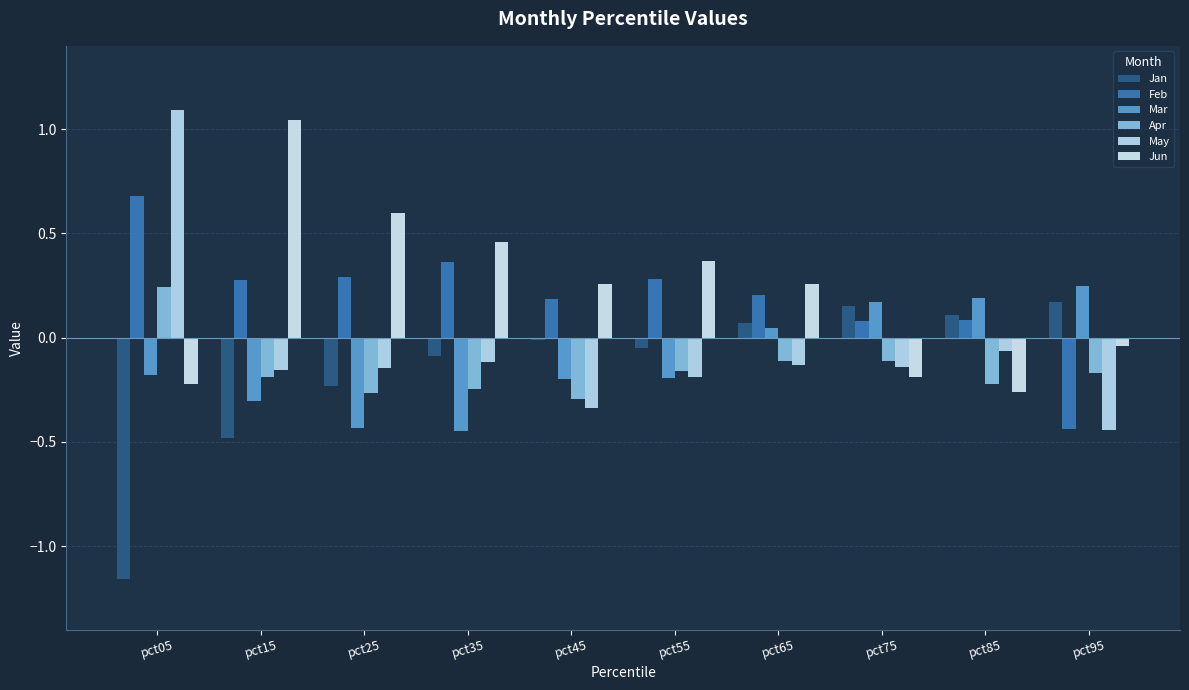

What value does the May series have at pct15?

-0.2